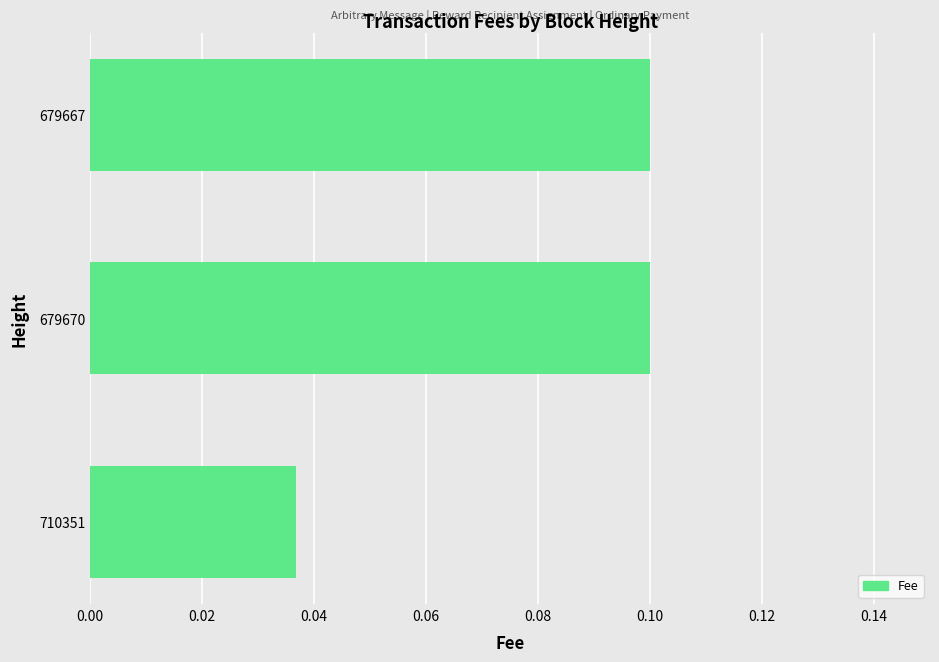

True or false: the data shows 0.1 at 679670.

True